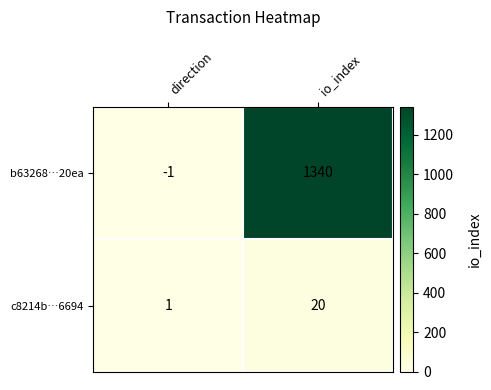

True or false: b63268…20ea has a value of -1 at direction.

True